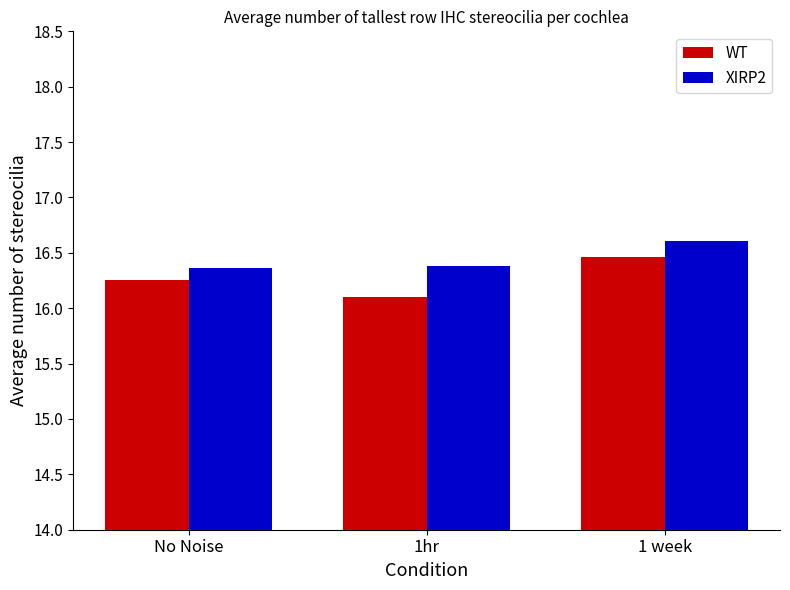

True or false: XIRP2 has a value of 28.5 at No Noise.

False